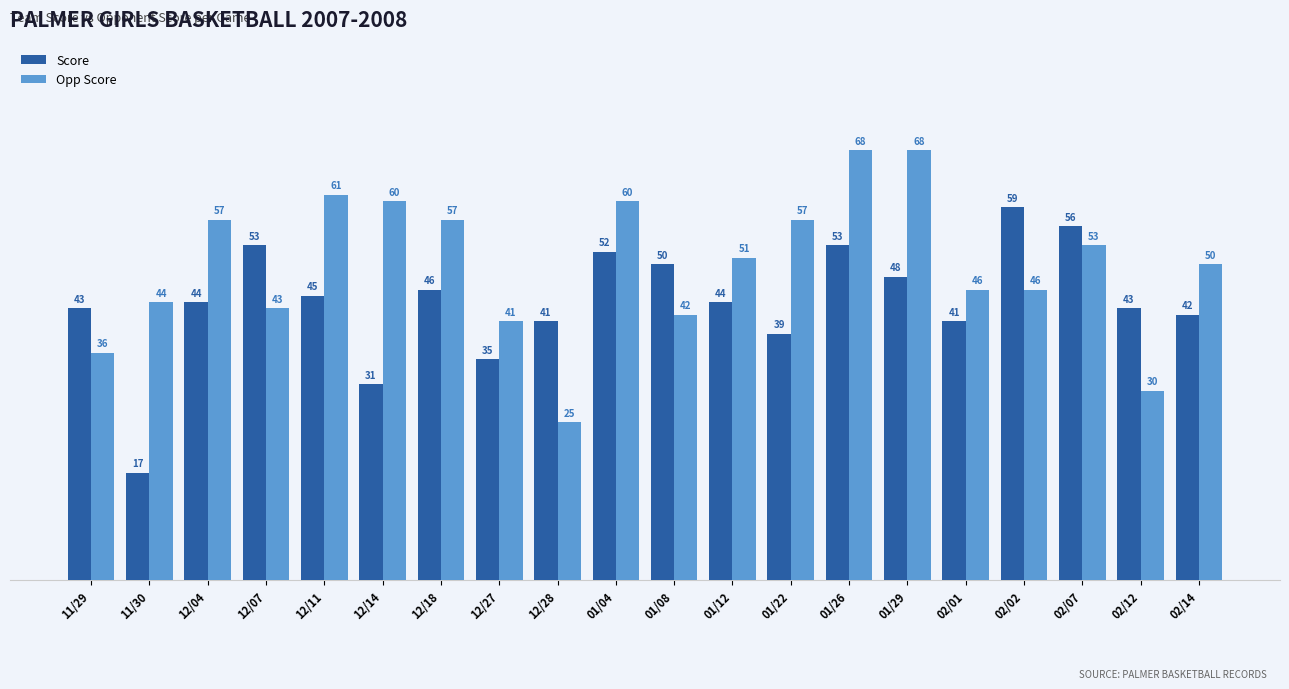

How many data points does each series have?

20